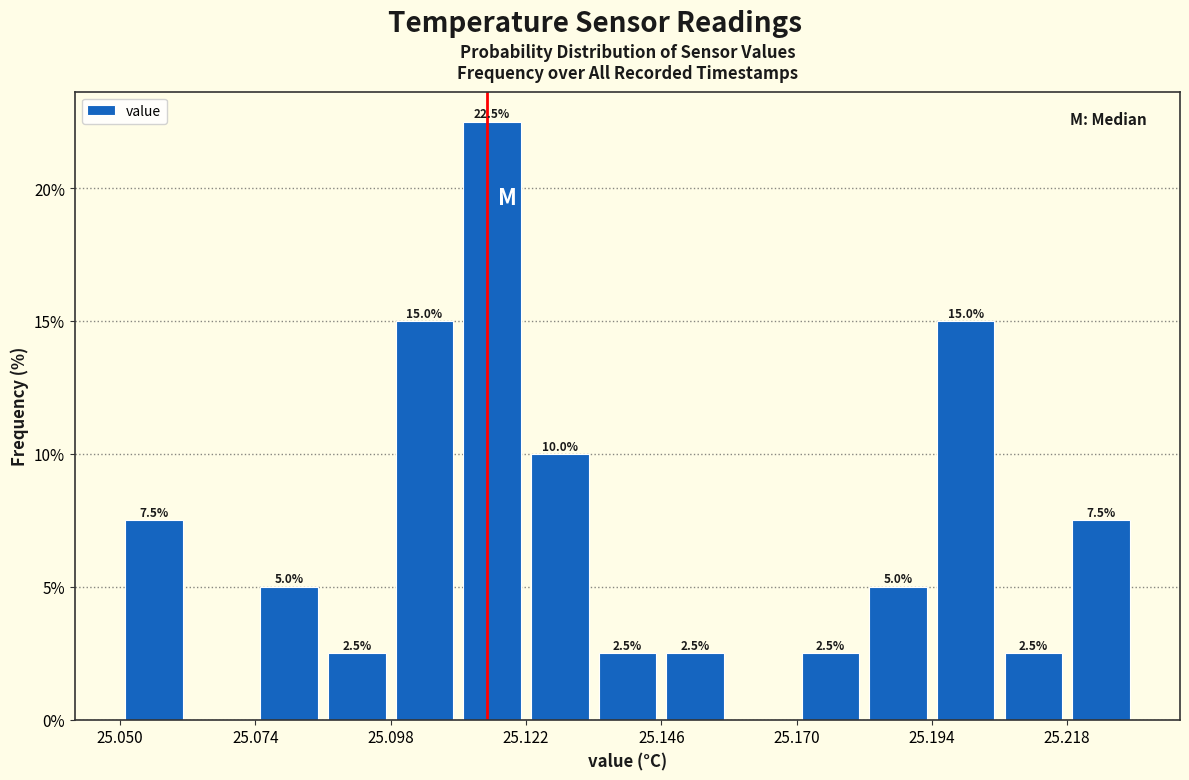

Read against the x-axis, roughly where is the centre of the tallest bar?

25.115